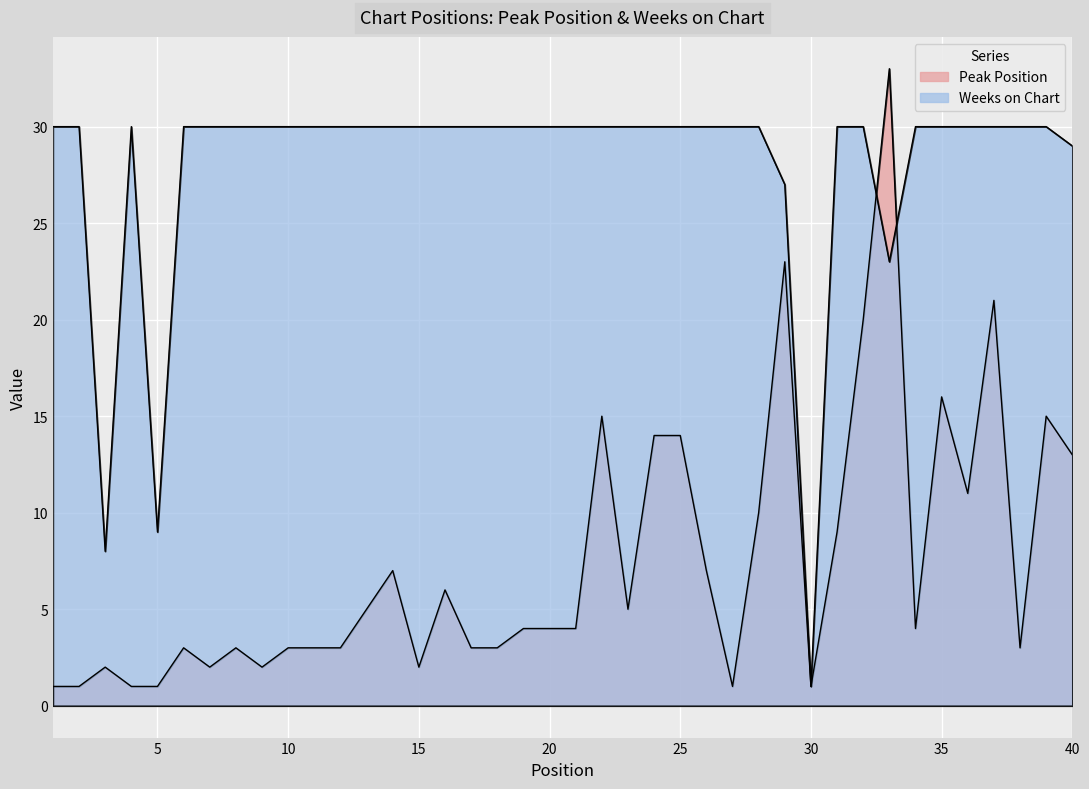

In Weeks on Chart, how many points are lower than both neighbors (excluding endpoints)?

4